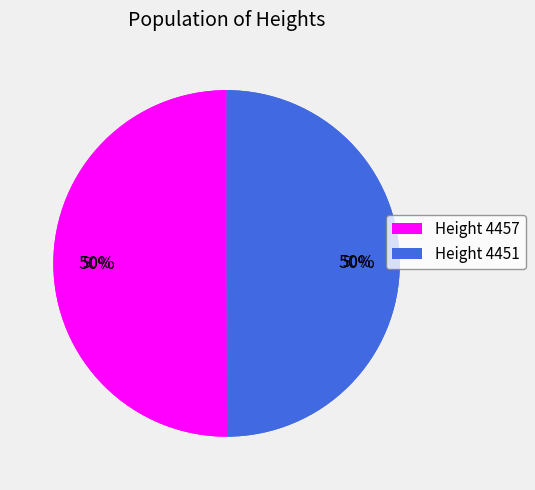

What is the largest slice in the pie chart?

4457